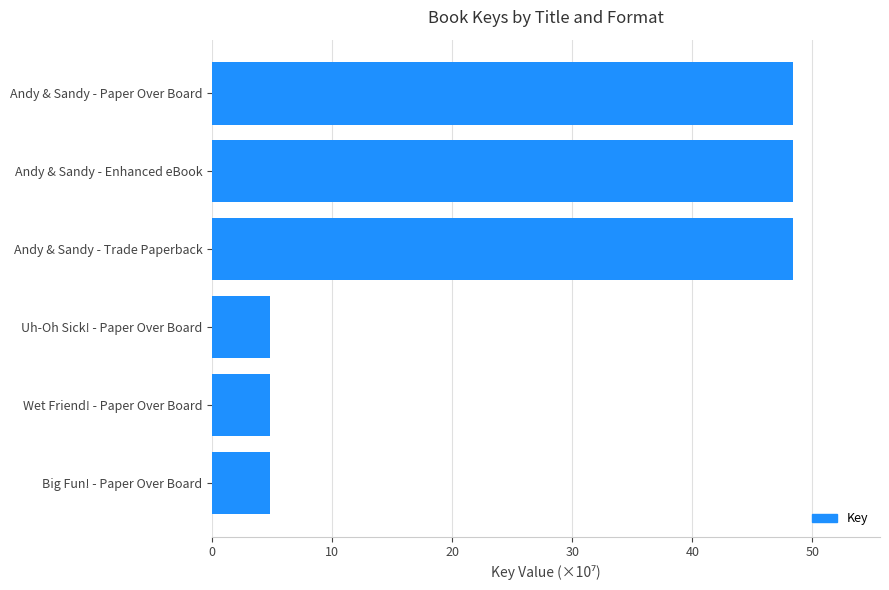

Between Andy & Sandy - Trade Paperback and Uh-Oh Sick! - Paper Over Board, which is larger?

Andy & Sandy - Trade Paperback